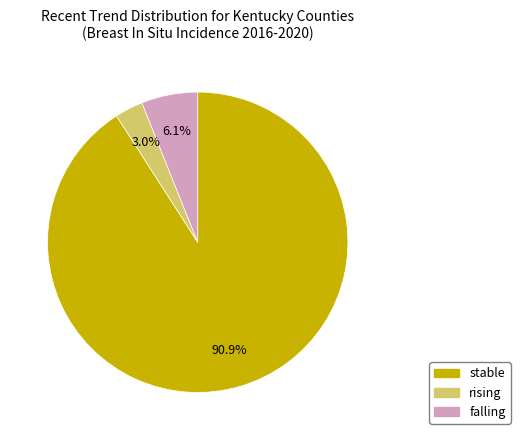

Which slice is the largest?

stable